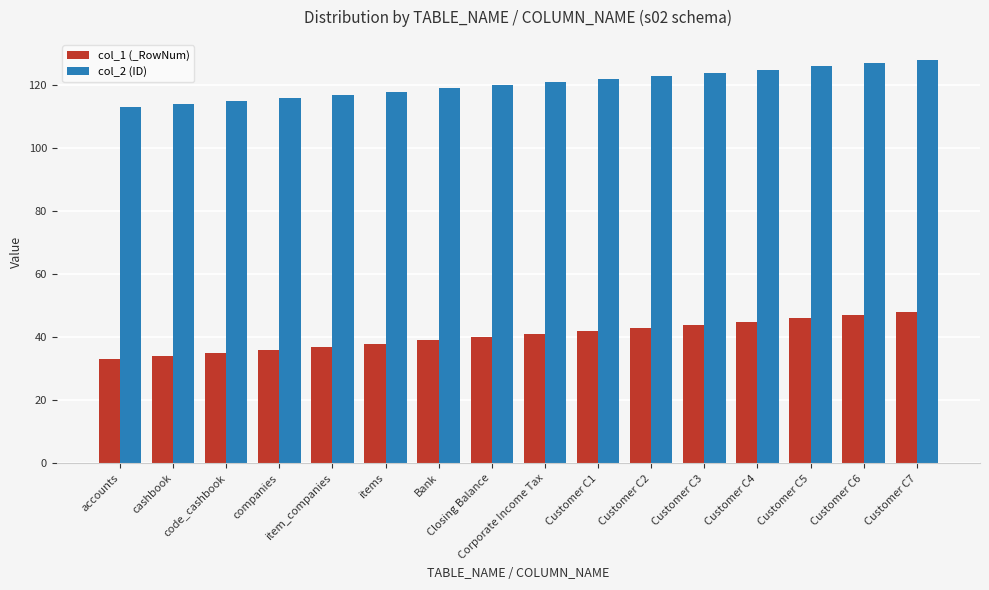

What is the sum of all col_1 (_RowNum) values?

648